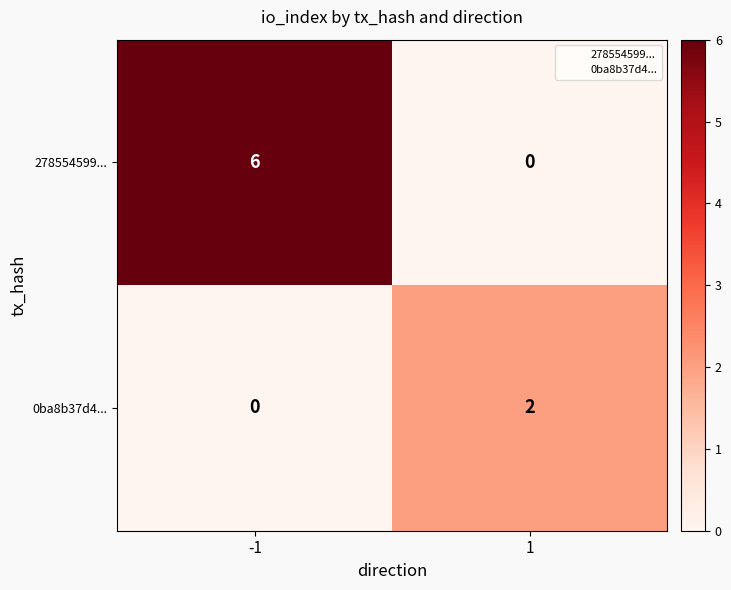

What is the sum of all 278554599... values?

6